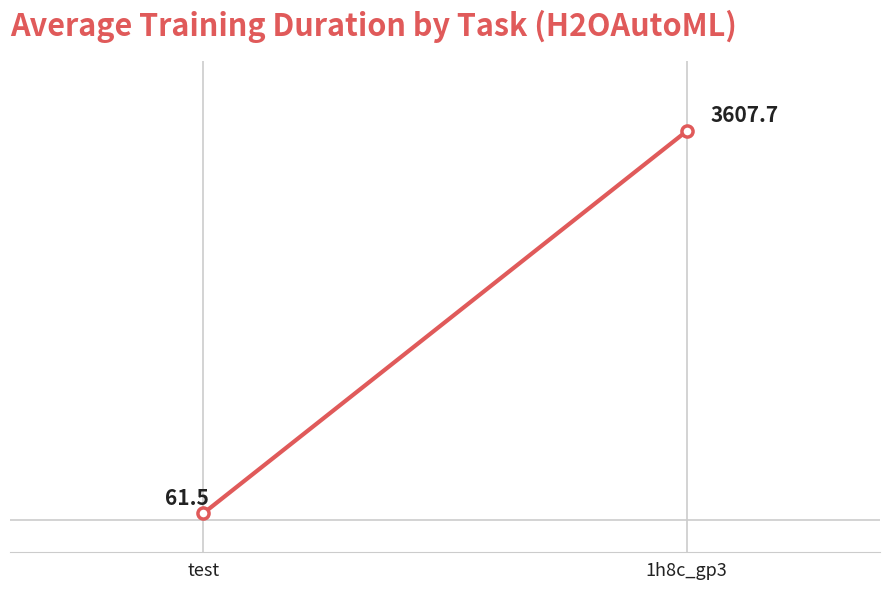

Which has a higher value, test or 1h8c_gp3?

1h8c_gp3